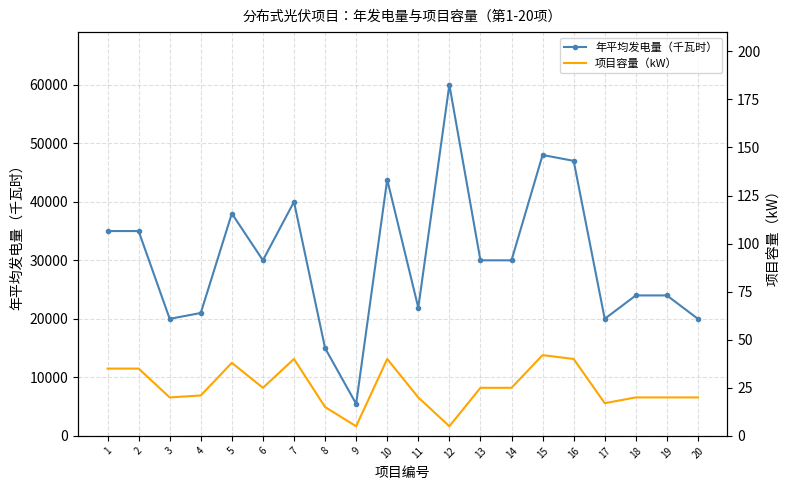

Reading left to right, what are all the values shown in this chart?

年平均发电量（千瓦时）: 1=35000	2=35000	3=20000	4=21000	5=38000	6=30000	7=40000	8=15000	9=5475	10=43800	11=21900	12=60000	13=30000	14=30000	15=48000	16=47000	17=20000	18=24000	19=24000	20=20000
项目容量（kW）: 1=35	2=35	3=20	4=21	5=38	6=25	7=40	8=15	9=5	10=40	11=20	12=5	13=25	14=25	15=42	16=40	17=17	18=20	19=20	20=20